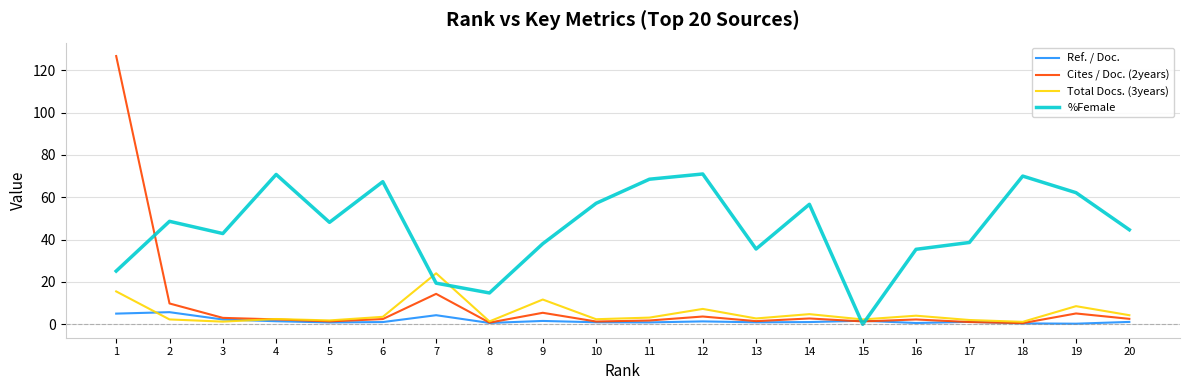

What is the highest value of the Ref. / Doc. series?

5.7